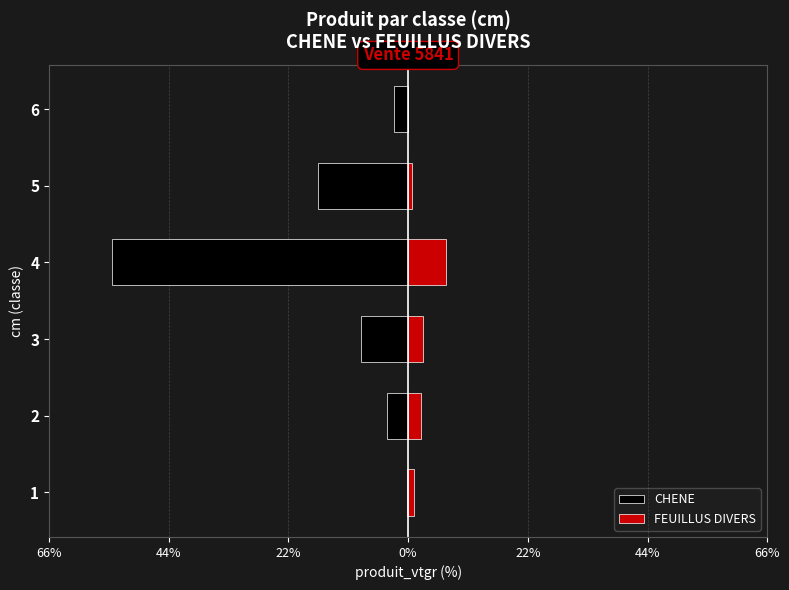

How many data points does each series have?

6